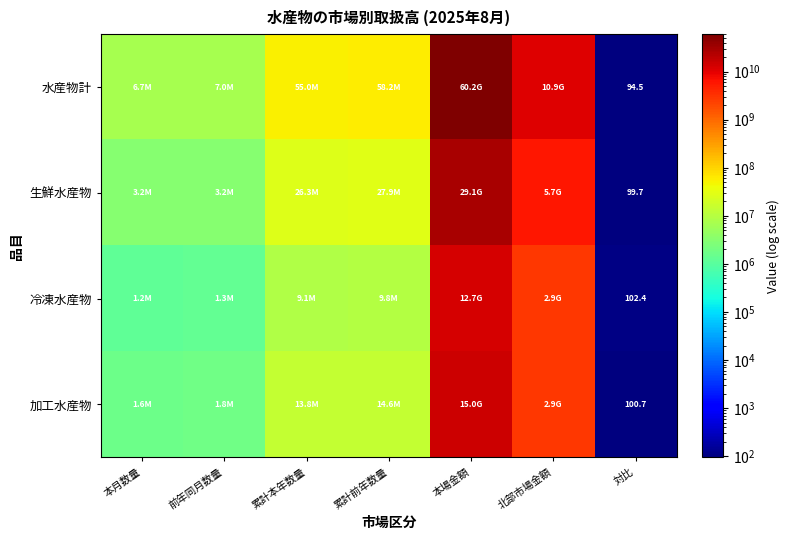

List the series in order of their peak value, highest first.

水産物計, 生鮮水産物, 加工水産物, 冷凍水産物